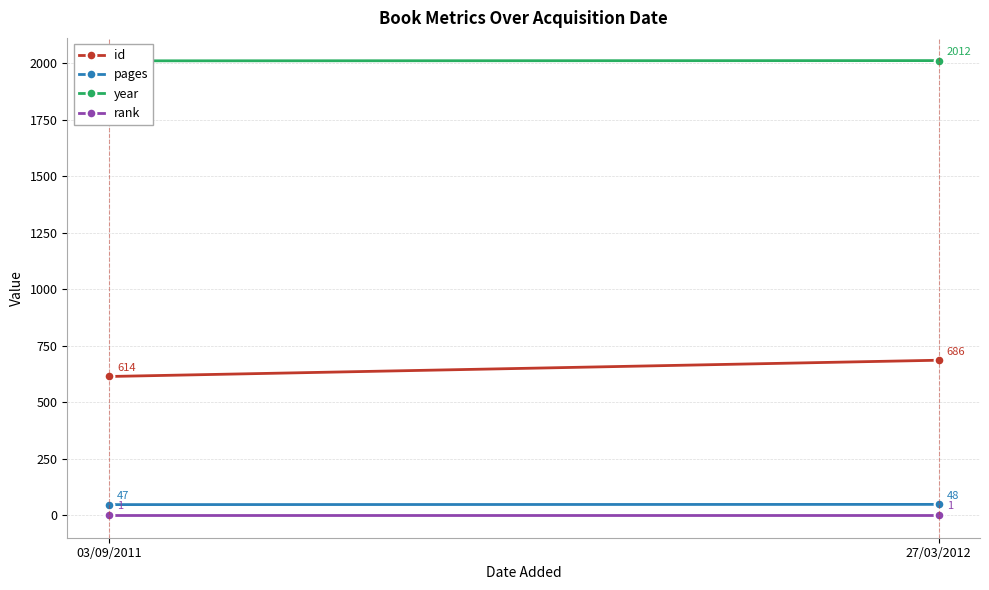

What is the label of the 1st point from the right?

27/03/2012